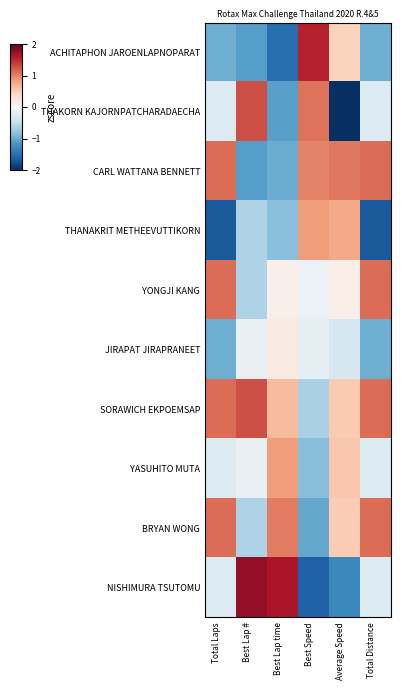

Which series has the largest total across all categories?

SORAWICH EKPOEMSAP